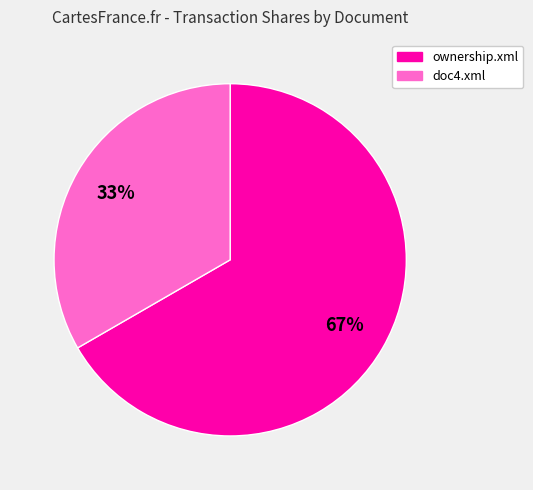

Is there any slice that represents more than half of the pie?

Yes